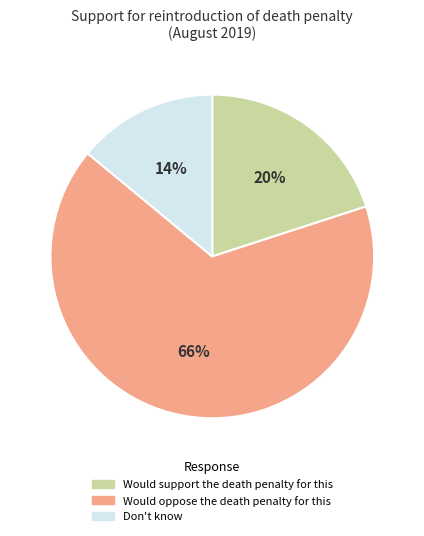

Between Don't know and Would support the death penalty for this, which is larger?

Would support the death penalty for this